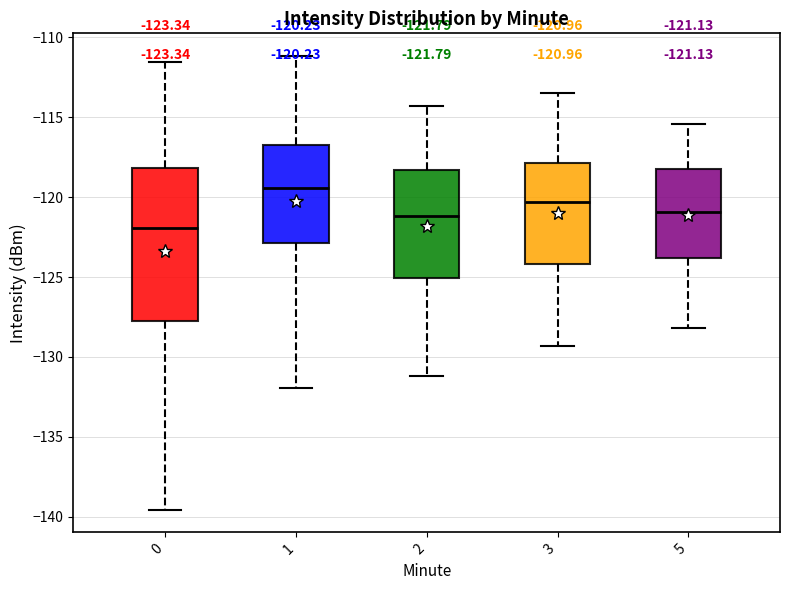

Comparing the boxes themselves (not the whiskers), which one is the tallest?

0